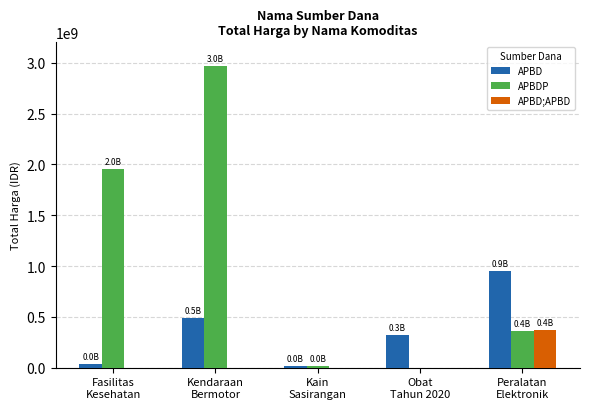

What is the difference between the APBD values at Kendaraan
Bermotor and Kain
Sasirangan?

474100000